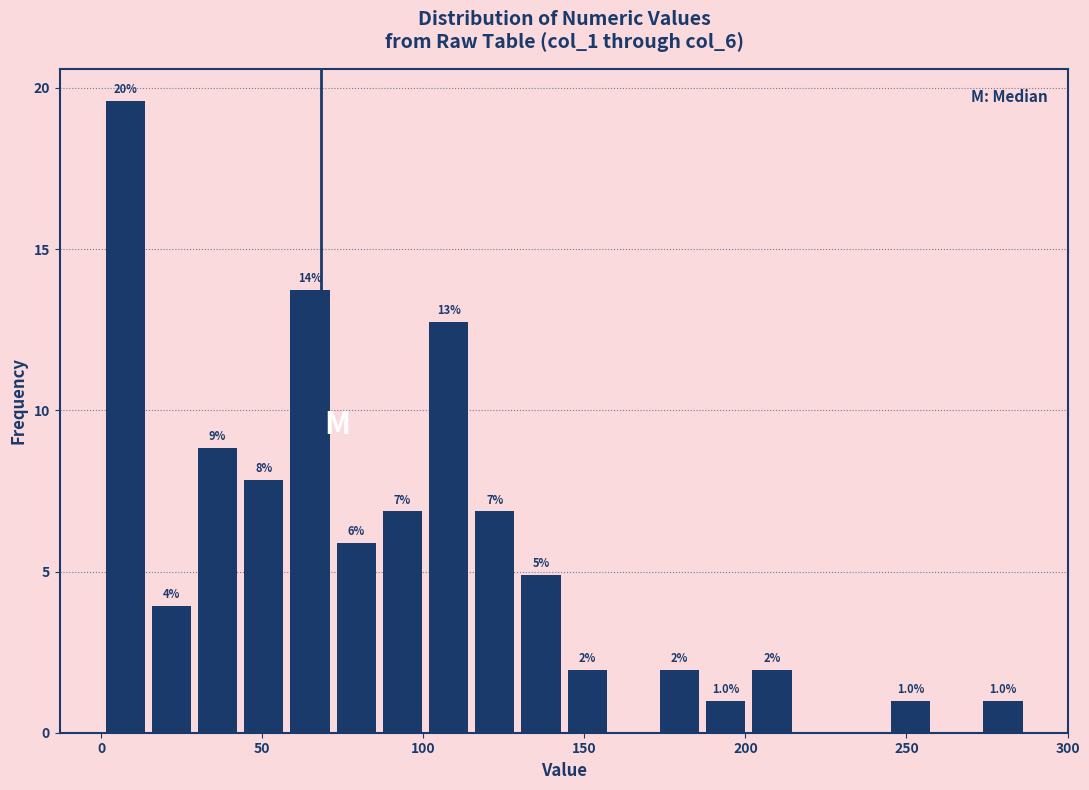

Around what value on the x-axis is the tallest bar? Give the approximate position of its centre, as read against the axis.

5